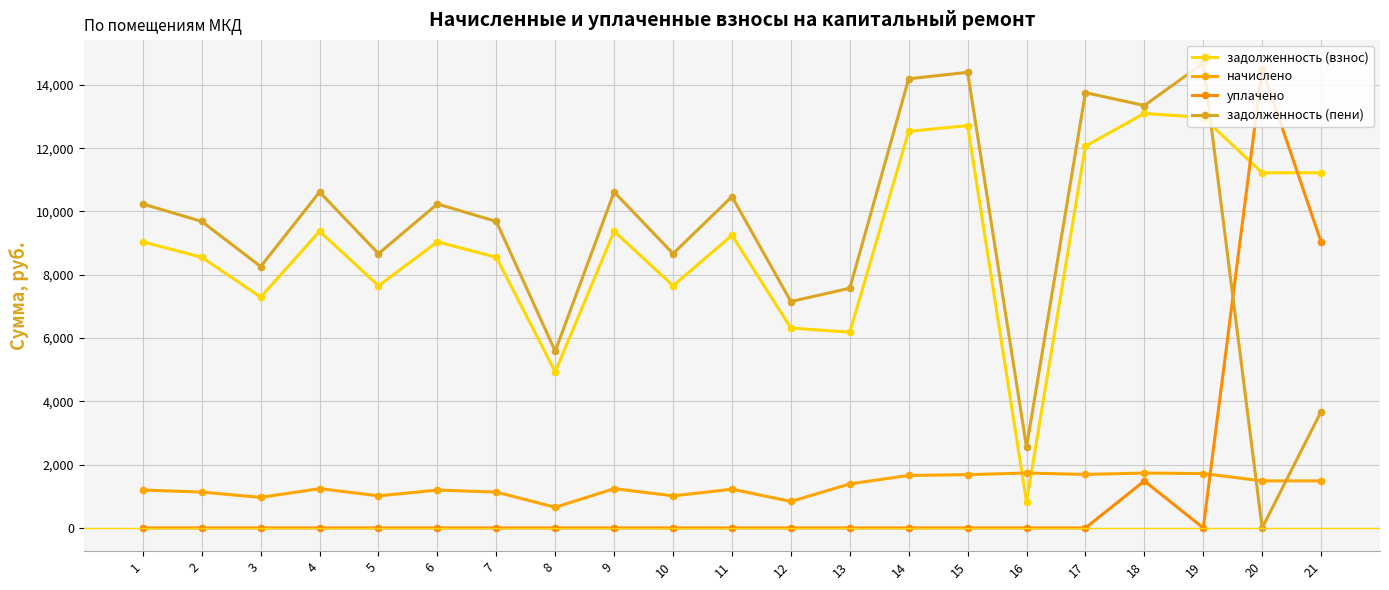

What is the sum of the начислено values at 4 and 12?

2078.6